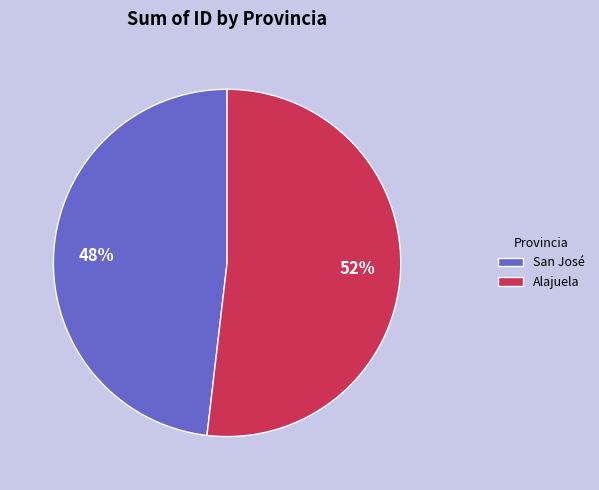

Which has a higher value, San José or Alajuela?

Alajuela